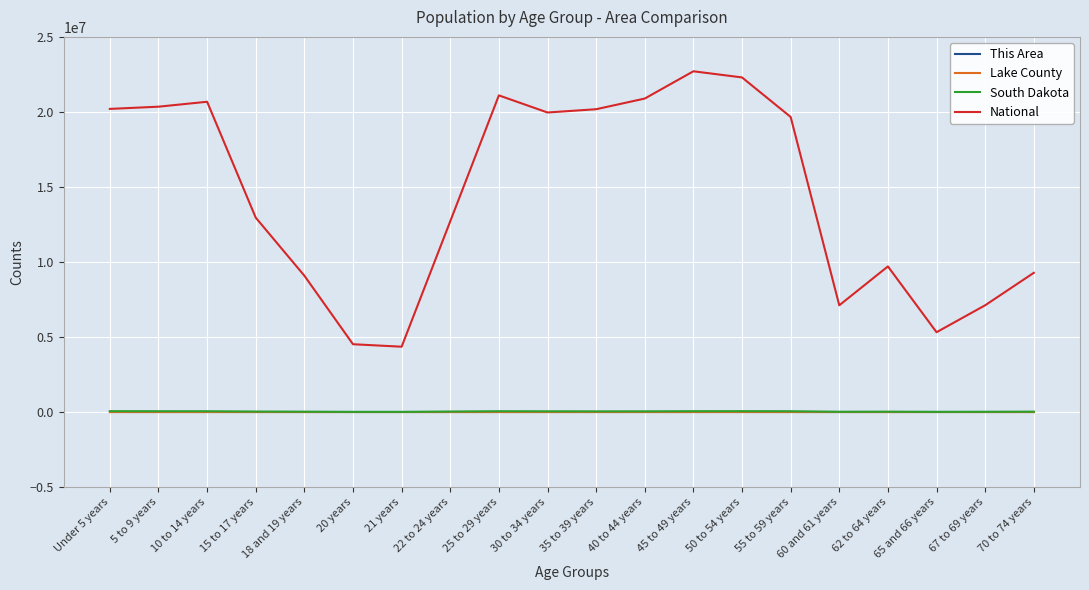

True or false: Lake County has a value of 549 at 40 to 44 years.

True